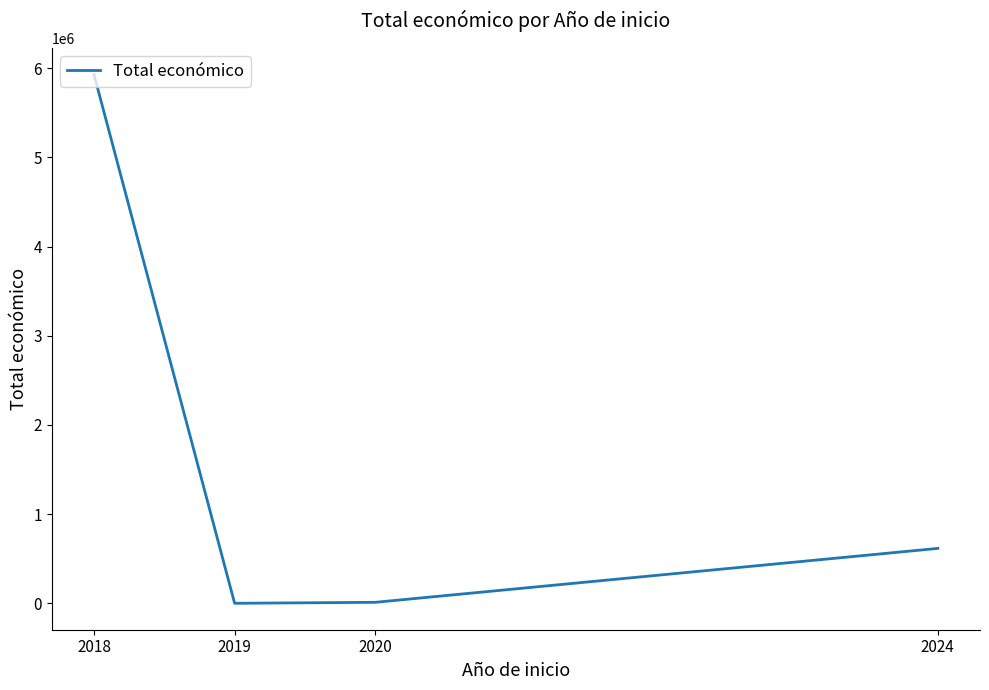

The chart shows a value of 831844 at 2024. True or false?

False